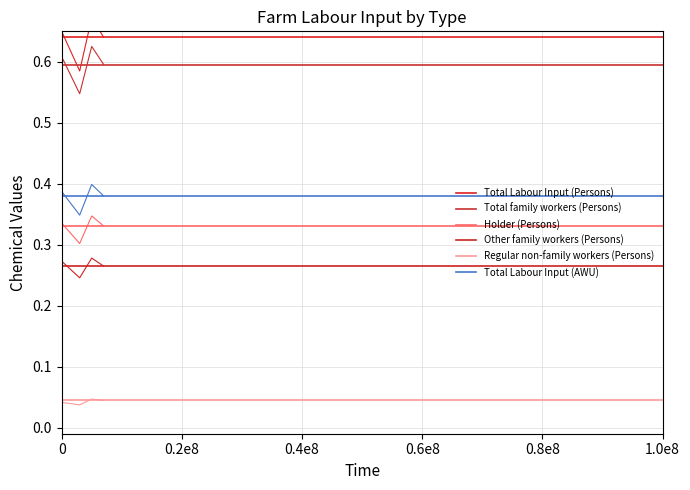

What are all the series names shown in the legend?

Total Labour Input (Persons), Total family workers (Persons), Holder (Persons), Other family workers (Persons), Regular non-family workers (Persons), Total Labour Input (AWU)